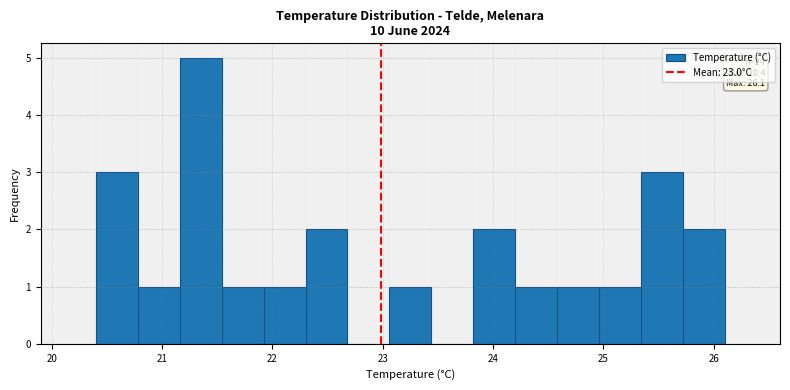

Read against the x-axis, roughly where is the centre of the tallest bar?

21.4